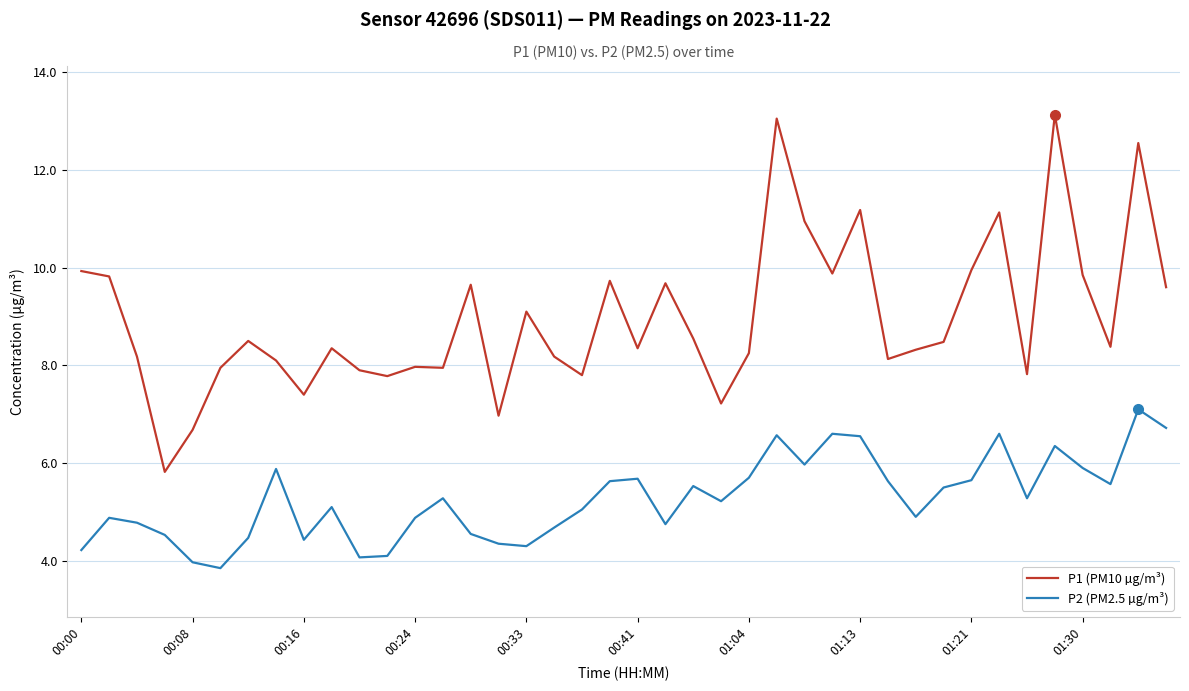

What is the highest value of the P1 (PM10 µg/m³) series?

13.1